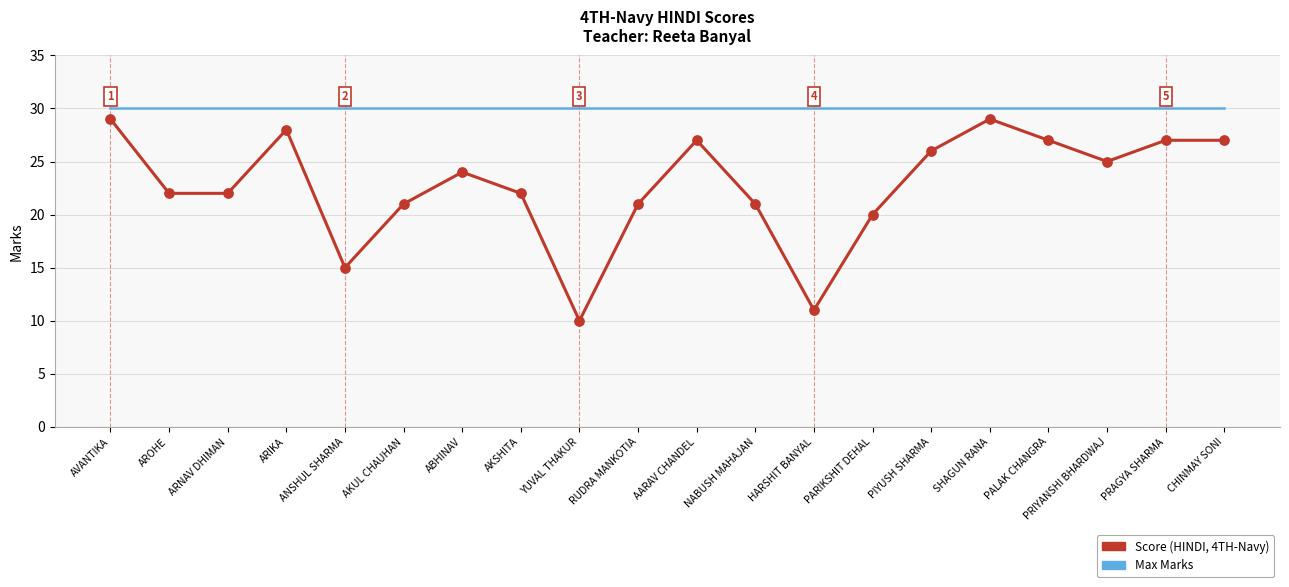

What is the spread (max minus min) of values at PIYUSH SHARMA?

4